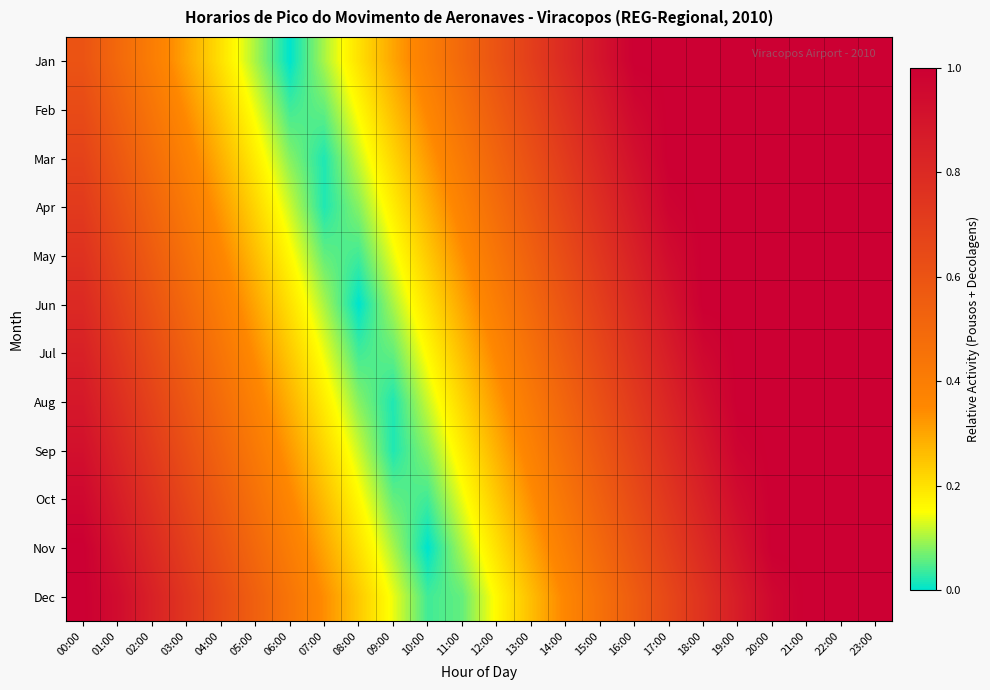

List the series in order of their peak value, lowest first.

Jan, Feb, Mar, Apr, May, Jun, Jul, Aug, Sep, Oct, Nov, Dec